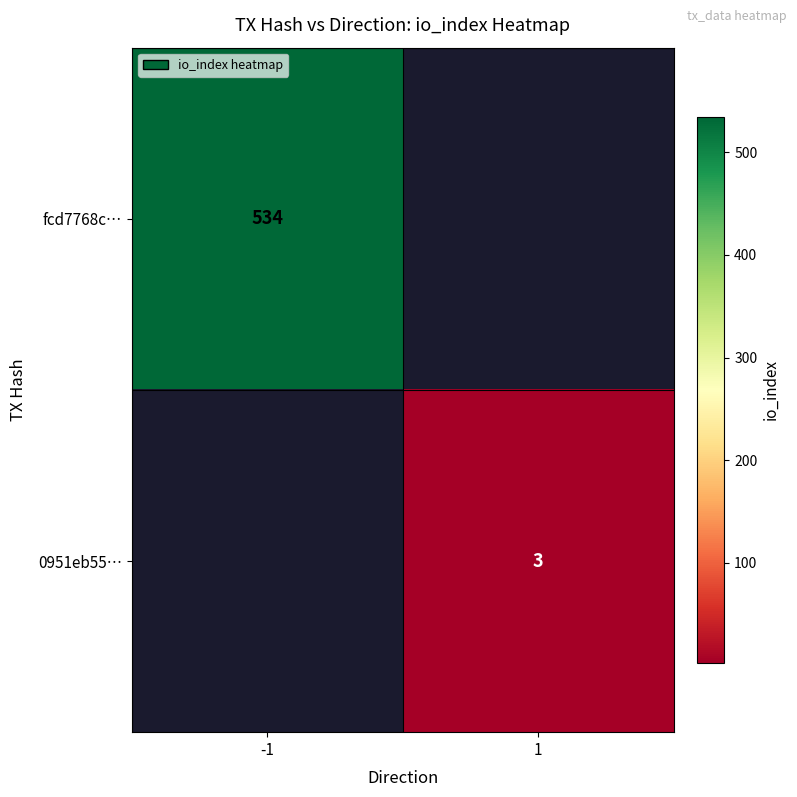

Is it true that 0951eb55… equals 3 at 1?

True